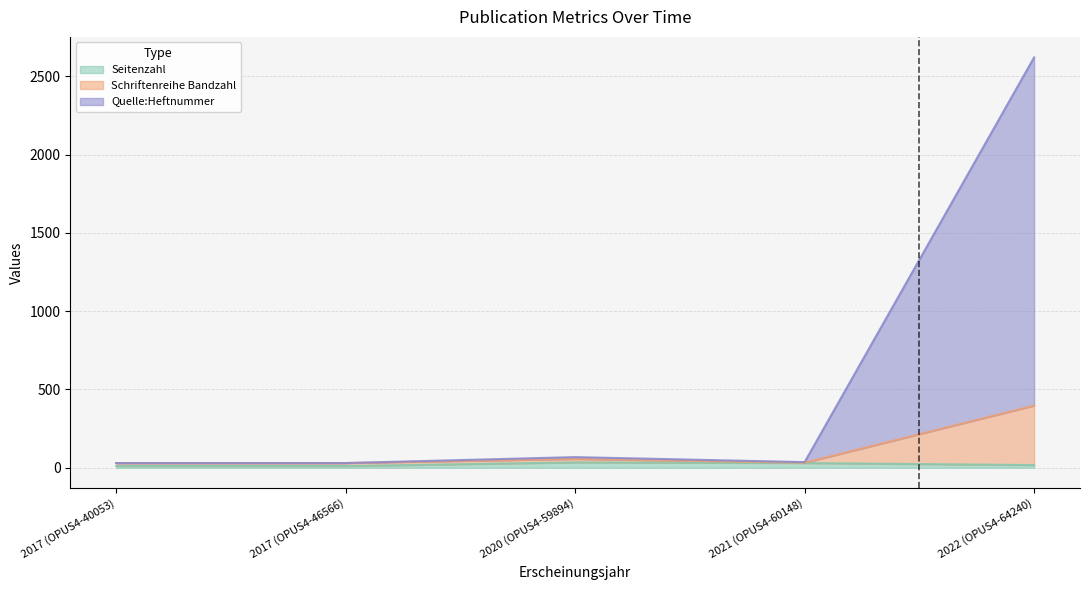

What is the difference between the highest and lowest values at 2017 (OPUS4-40053)?

19